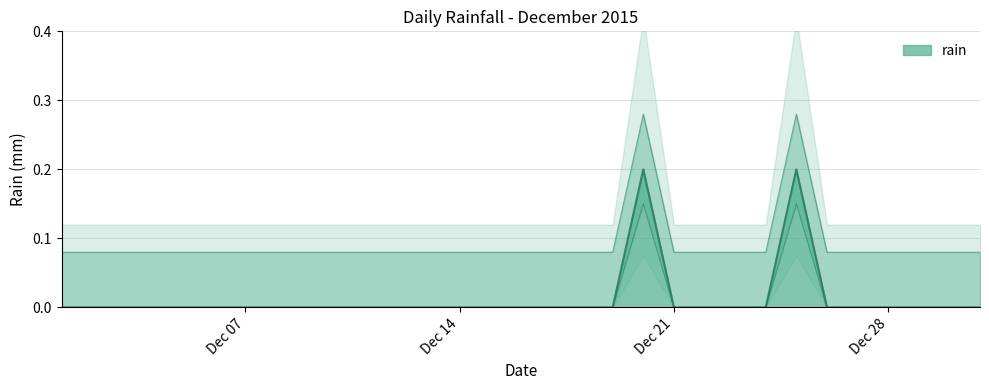

The value at 2015-12-23 is 0.1. True or false?

False